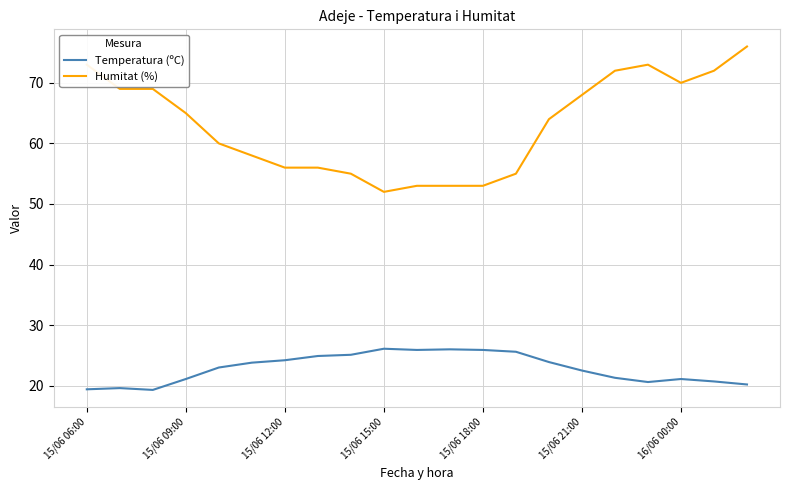

What is the maximum value shown in the chart?

76.0